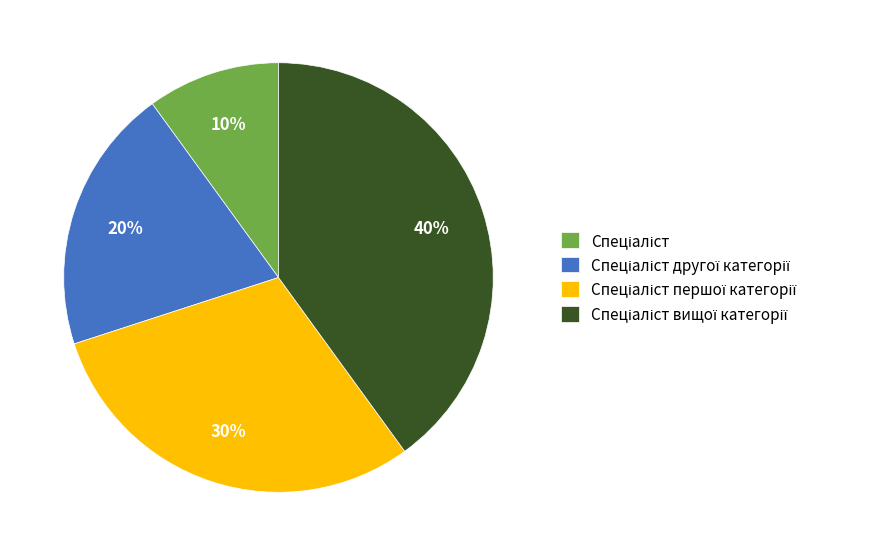

To the nearest percent, what is the average slice percentage?

25%